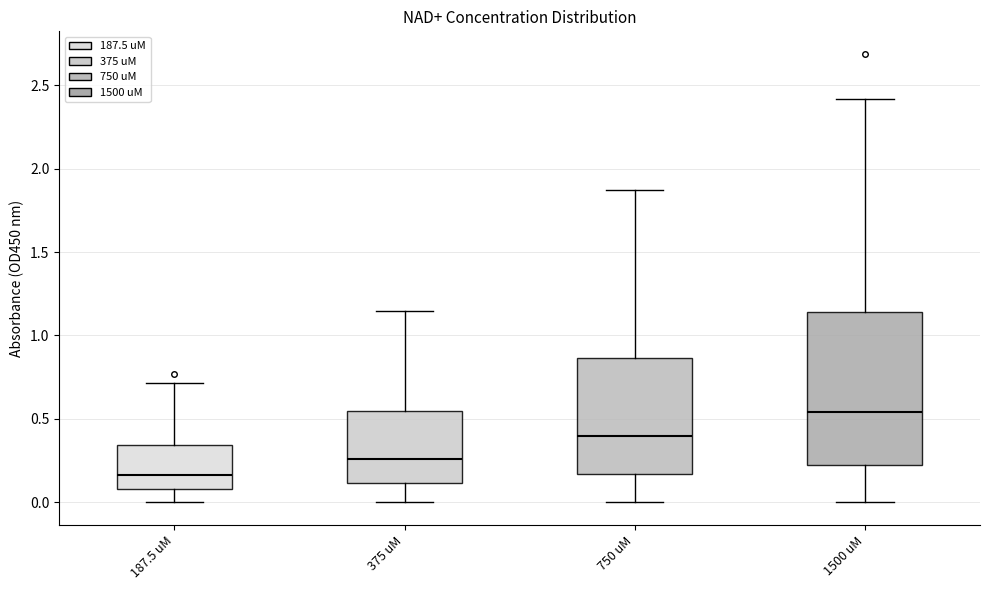

Where is the lower edge of the box for 1500 uM on the y-axis? The values are not printed on the chart, so give them approximately, as read against the axis.

0.20